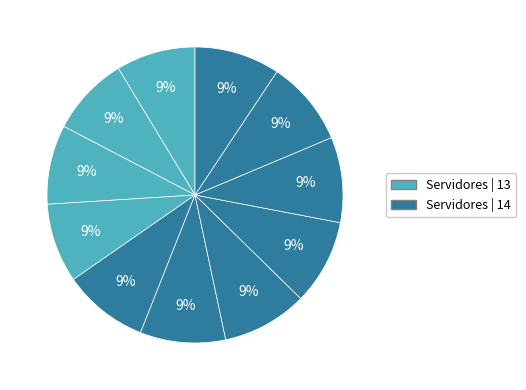

How many slices are in this pie chart?

11